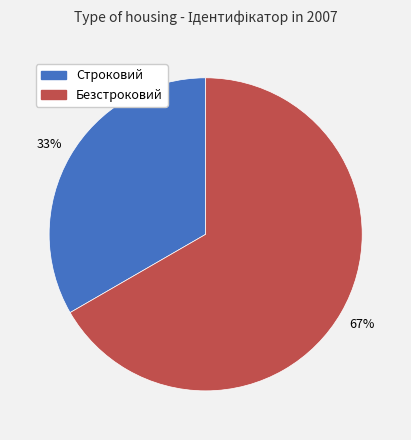

To the nearest percent, what portion does Безстроковий represent?

67%